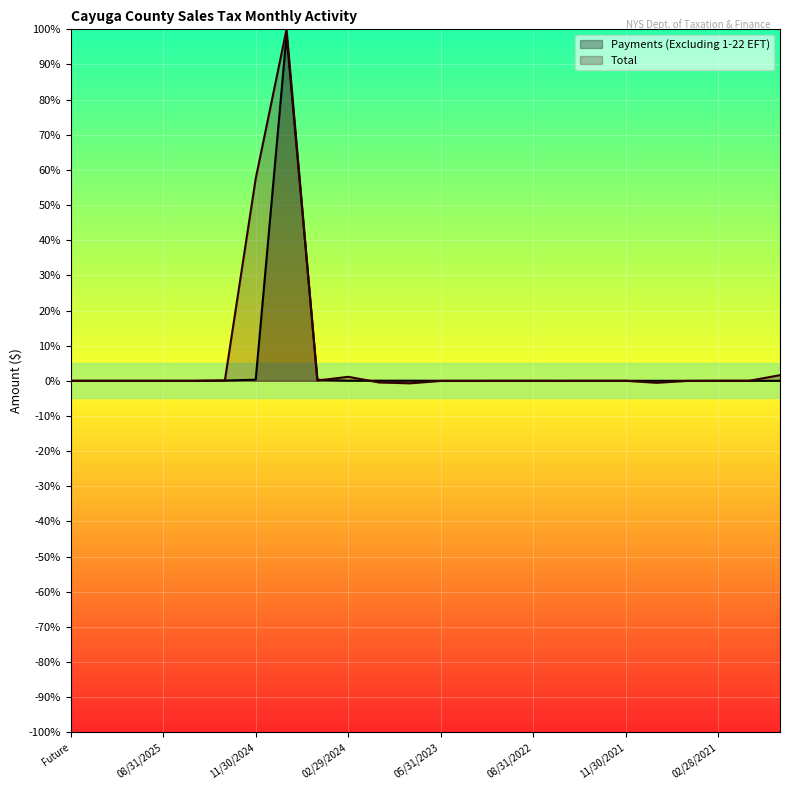

Where do Payments (Excluding 1-22 EFT) and Total first cross each other?

08/31/2024 and 05/31/2024